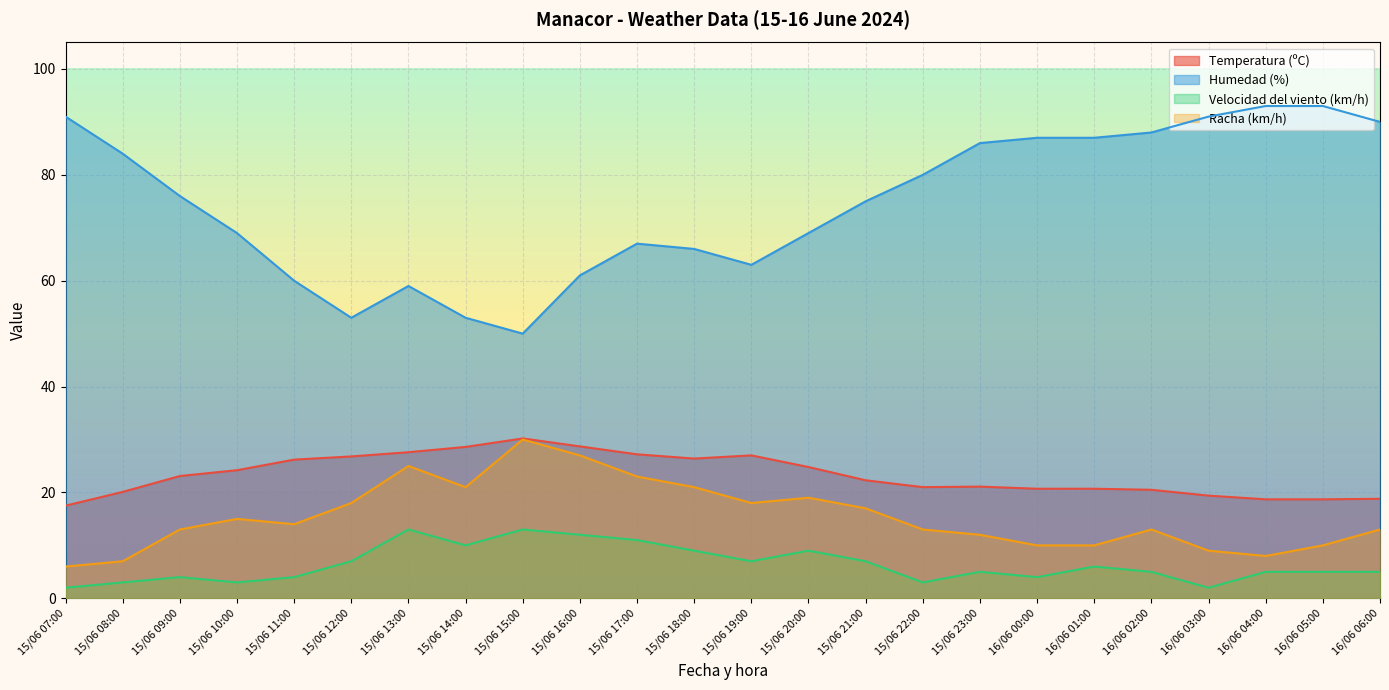

In Humedad (%), how many points are lower than both neighbors (excluding endpoints)?

3